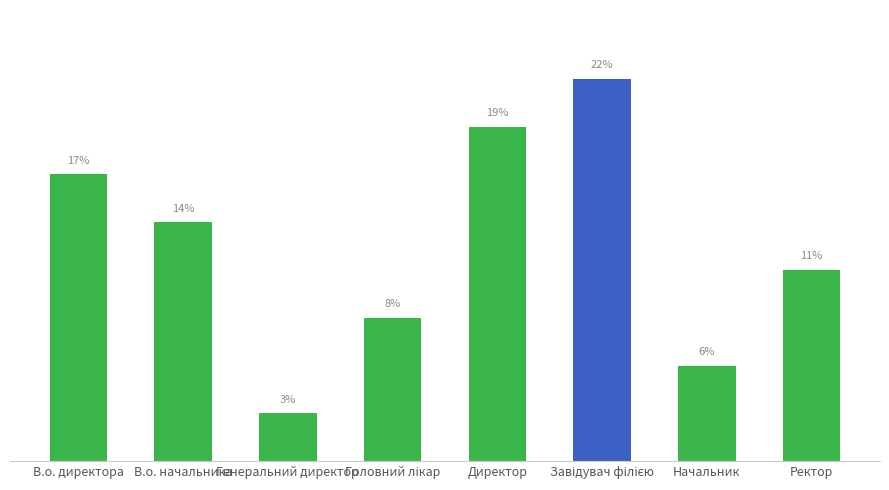

The chart shows a value of 16.8 at Ректор. True or false?

False